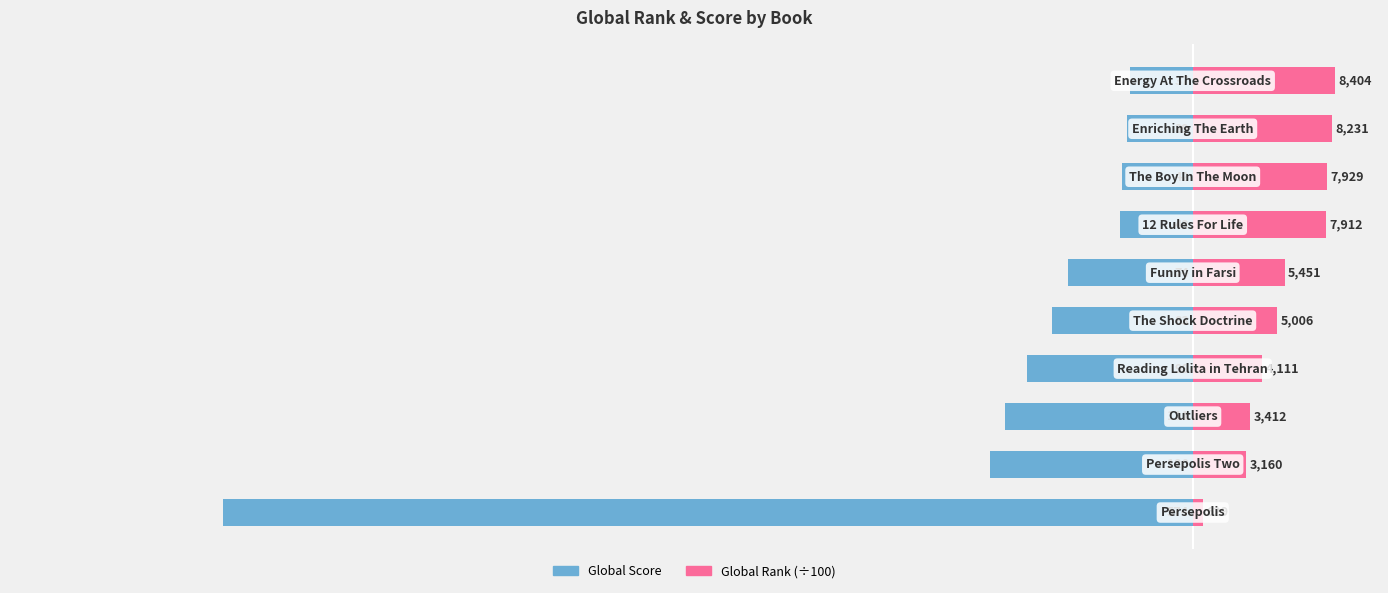

Count the number of categories in the chart.

10